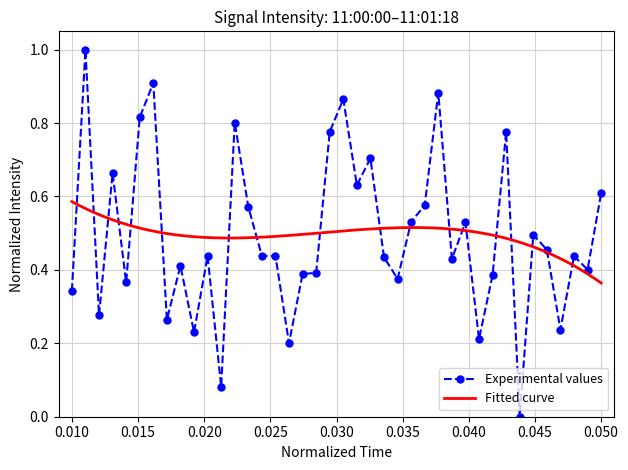

What is the maximum value shown in the chart?

1.0